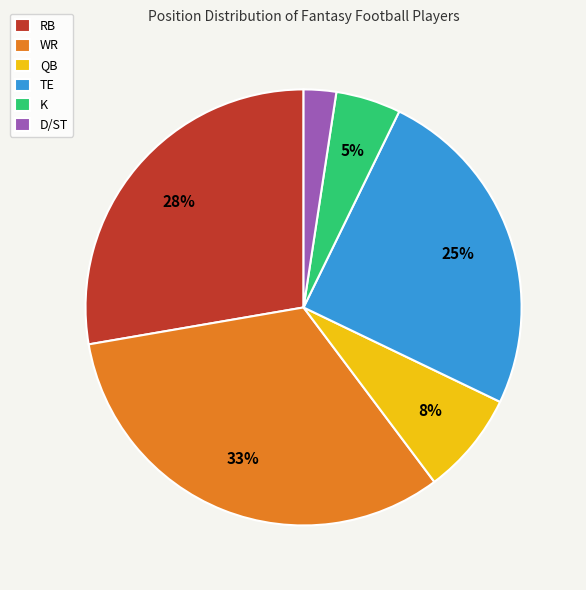

Is it true that WR is 21% of the pie?

False